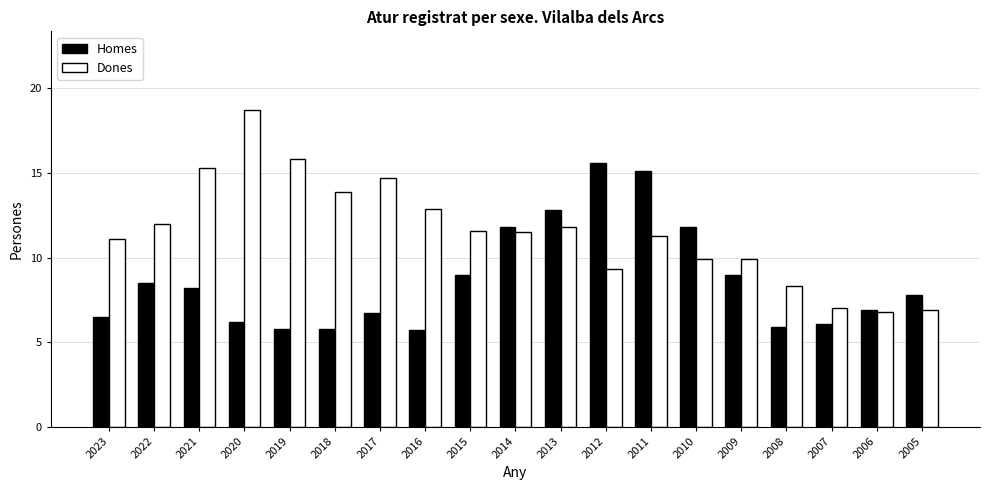

Reading left to right, transcribe all the data shown in this chart.

Homes: 2023=6.5	2022=8.5	2021=8.2	2020=6.2	2019=5.8	2018=5.8	2017=6.7	2016=5.7	2015=9.0	2014=11.8	2013=12.8	2012=15.6	2011=15.1	2010=11.8	2009=9.0	2008=5.9	2007=6.1	2006=6.9	2005=7.8
Dones: 2023=11.1	2022=12.0	2021=15.3	2020=18.7	2019=15.8	2018=13.9	2017=14.7	2016=12.9	2015=11.6	2014=11.5	2013=11.8	2012=9.3	2011=11.3	2010=9.9	2009=9.9	2008=8.3	2007=7.0	2006=6.8	2005=6.9